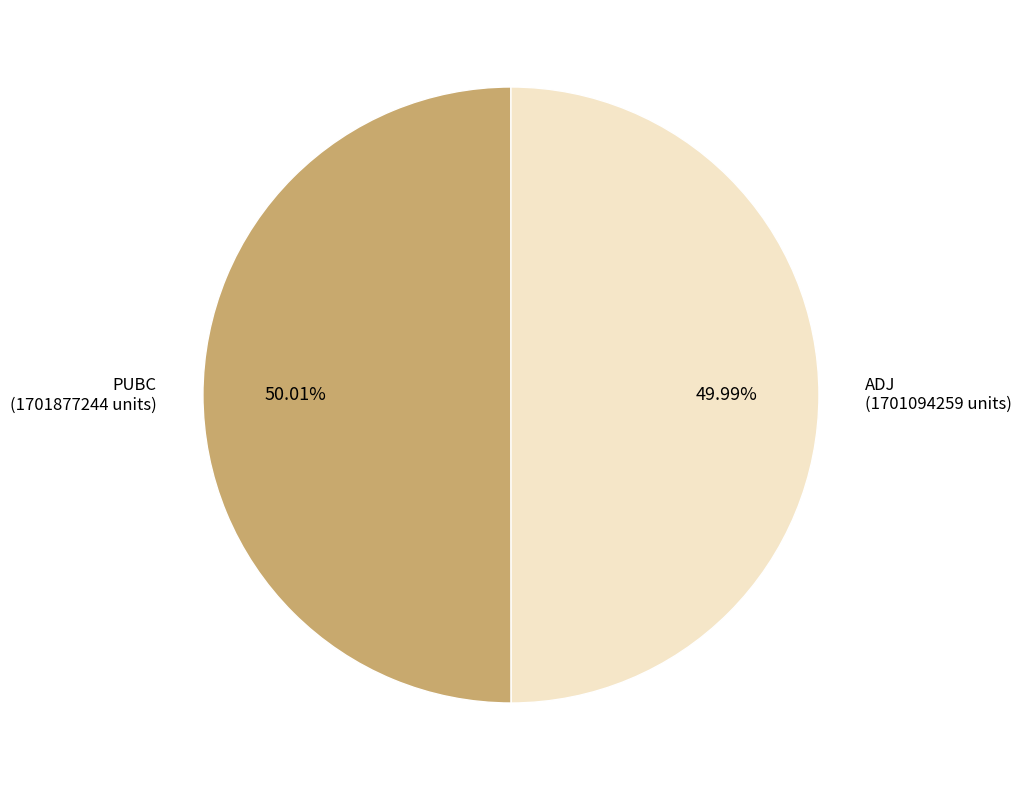

To the nearest percent, what percentage of the pie is PUBC?

50%